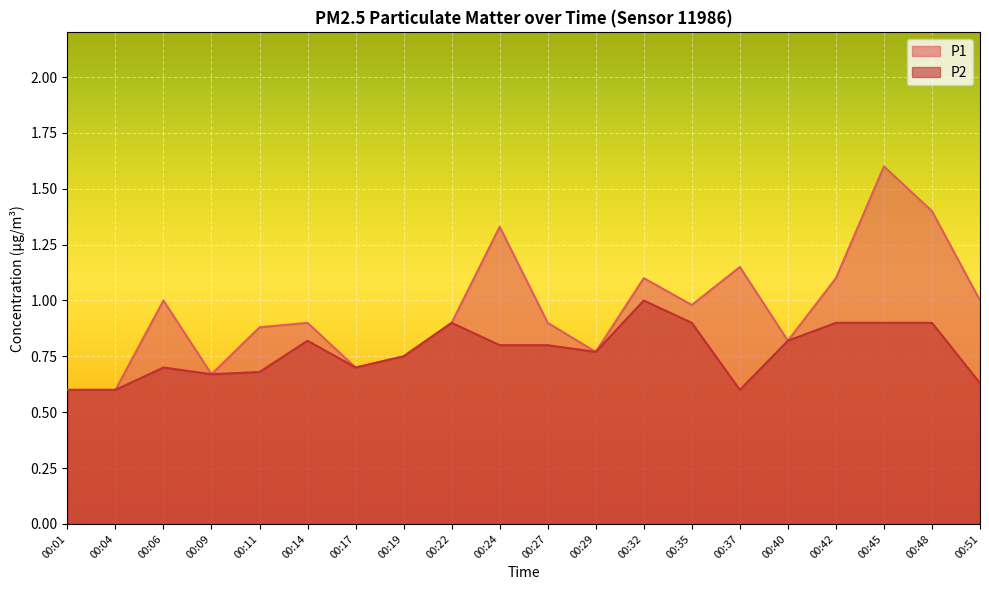

What is the sum of the P2 values at 00:37 and 00:17?

1.3